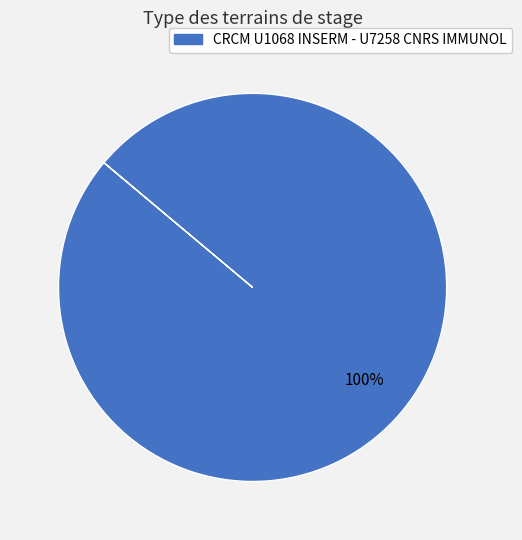

Does any single category account for the majority?

Yes